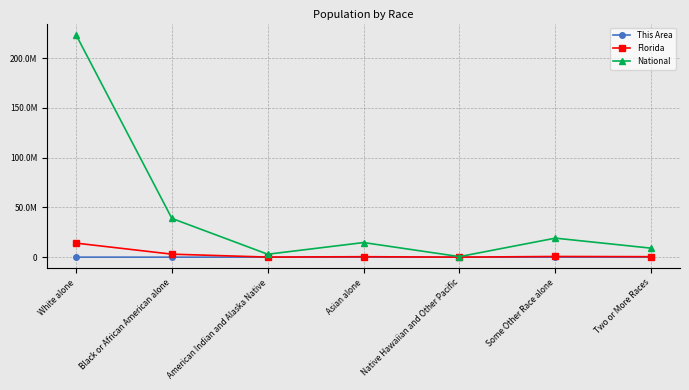

What is the total value across all series at Two or More Races?

9481914